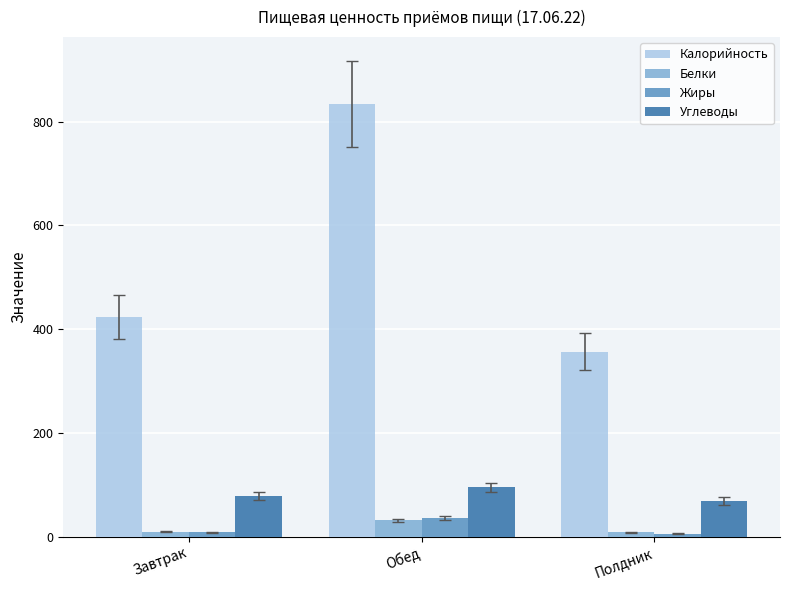

What is the sum of the Белки values at Обед and Завтрак?

40.1